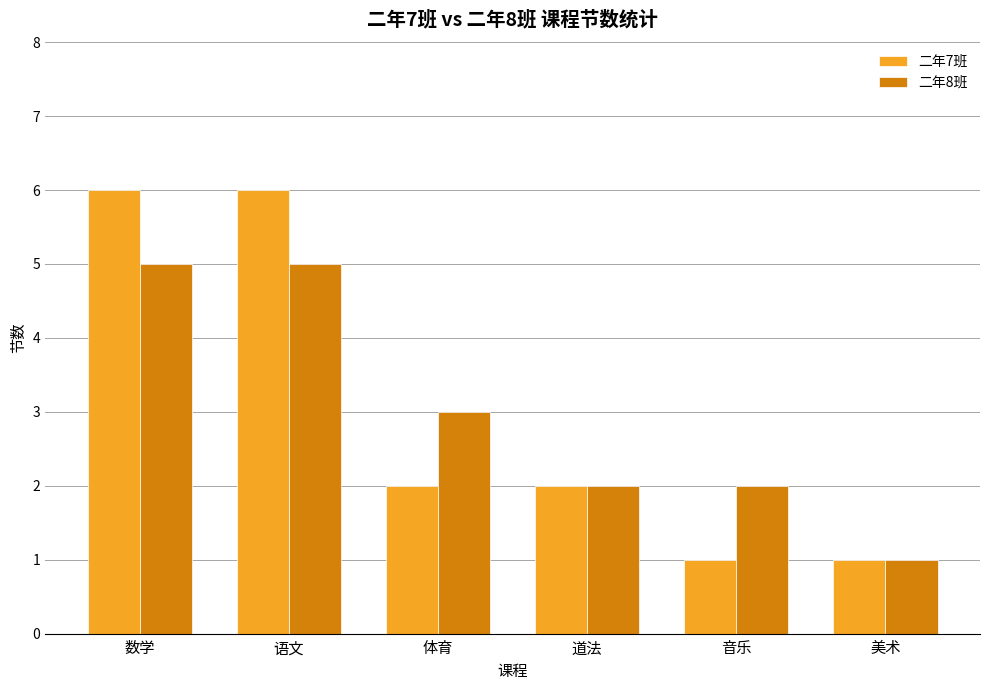

What is the label of the 3rd bar from the right?

道法